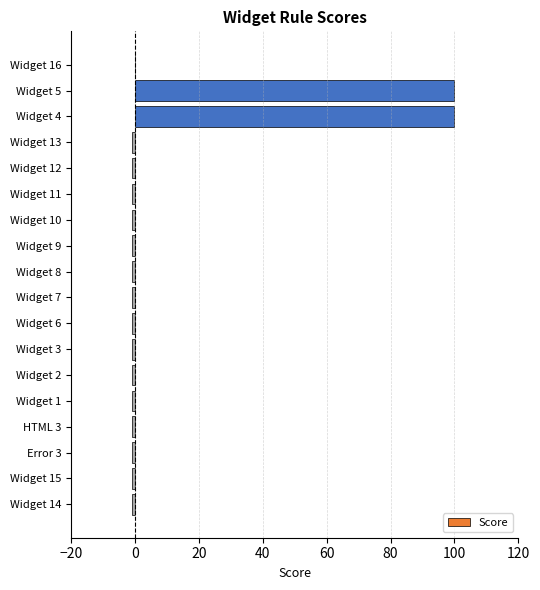

Reading bottom to top, list all the values displayed in this chart.

Widget 14=-1	Widget 15=-1	Error 3=-1	HTML 3=-1	Widget 1=-1	Widget 2=-1	Widget 3=-1	Widget 6=-1	Widget 7=-1	Widget 8=-1	Widget 9=-1	Widget 10=-1	Widget 11=-1	Widget 12=-1	Widget 13=-1	Widget 4=100	Widget 5=100	Widget 16=0